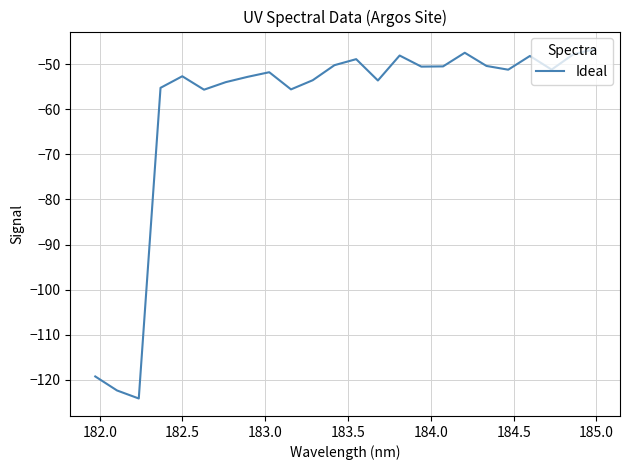

What is the greatest value displayed?

-46.6